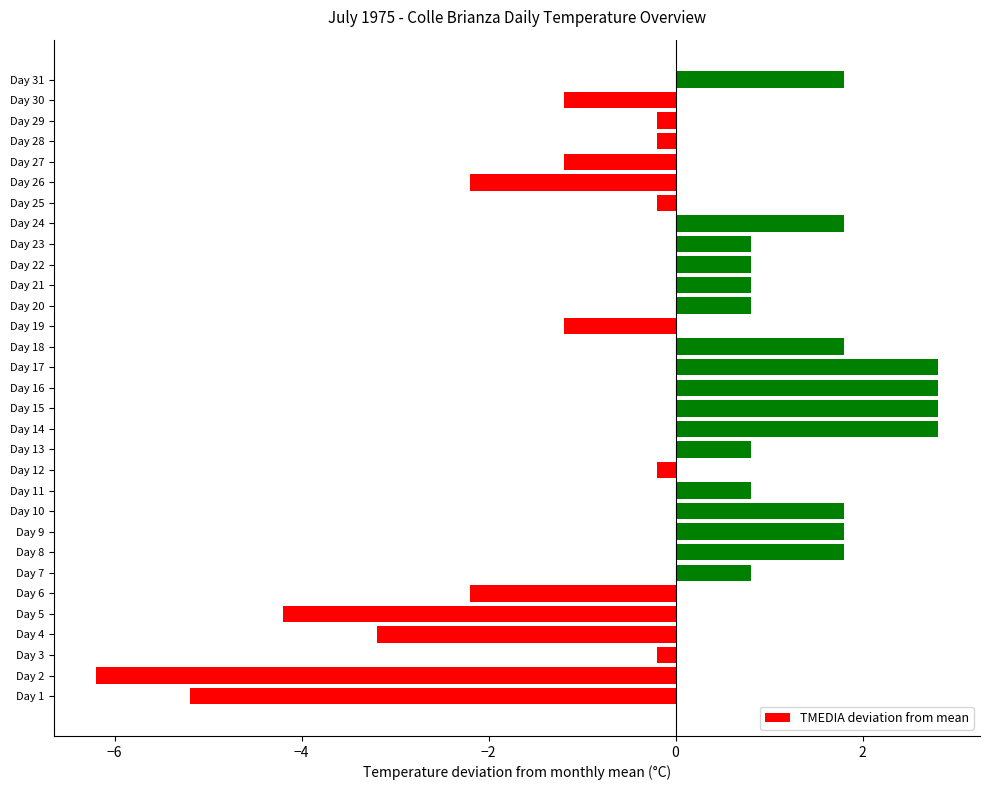

True or false: the data shows -5.2 at Day 1.

True